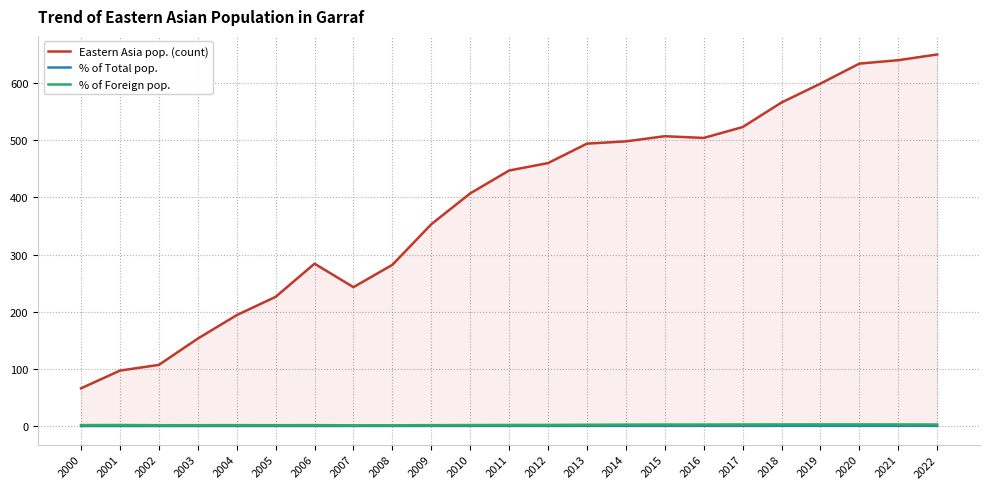

What is the approximate value of % of Foreign pop. at 2006?

1.6